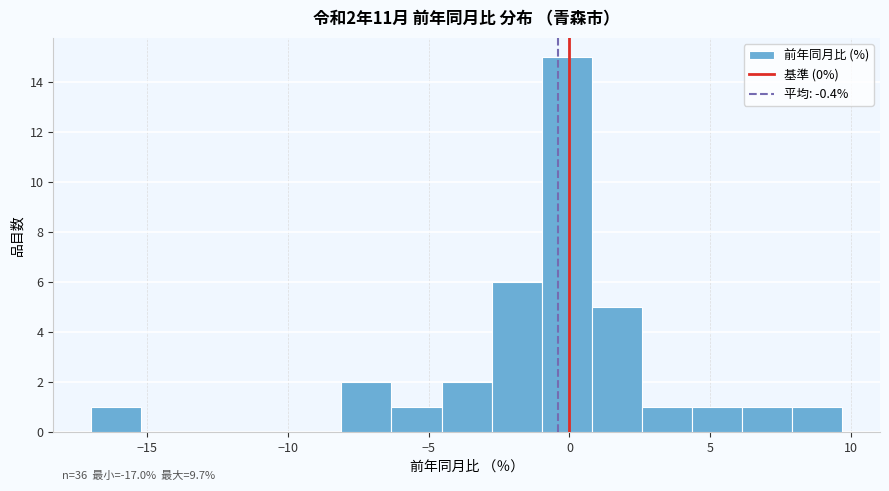

Read against the x-axis, roughly where is the centre of the tallest bar?

0.0